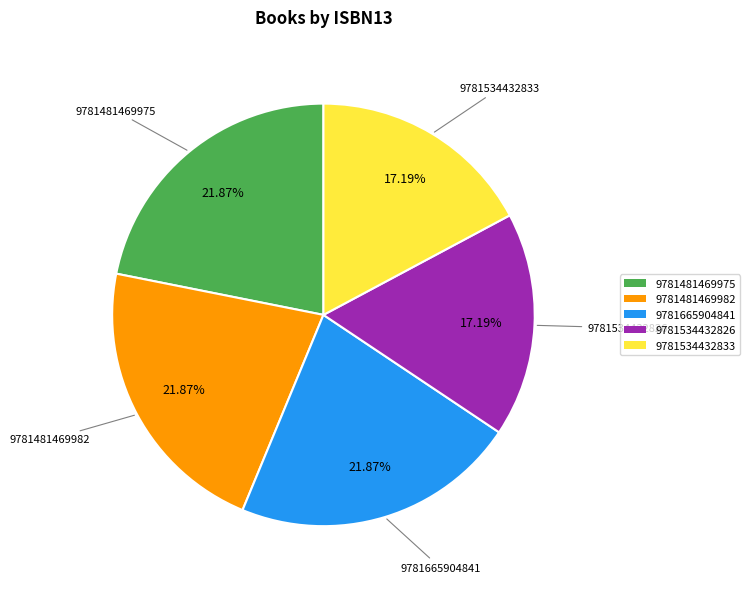

What percentage is the 9781665904841 slice, to the nearest percent?

22%